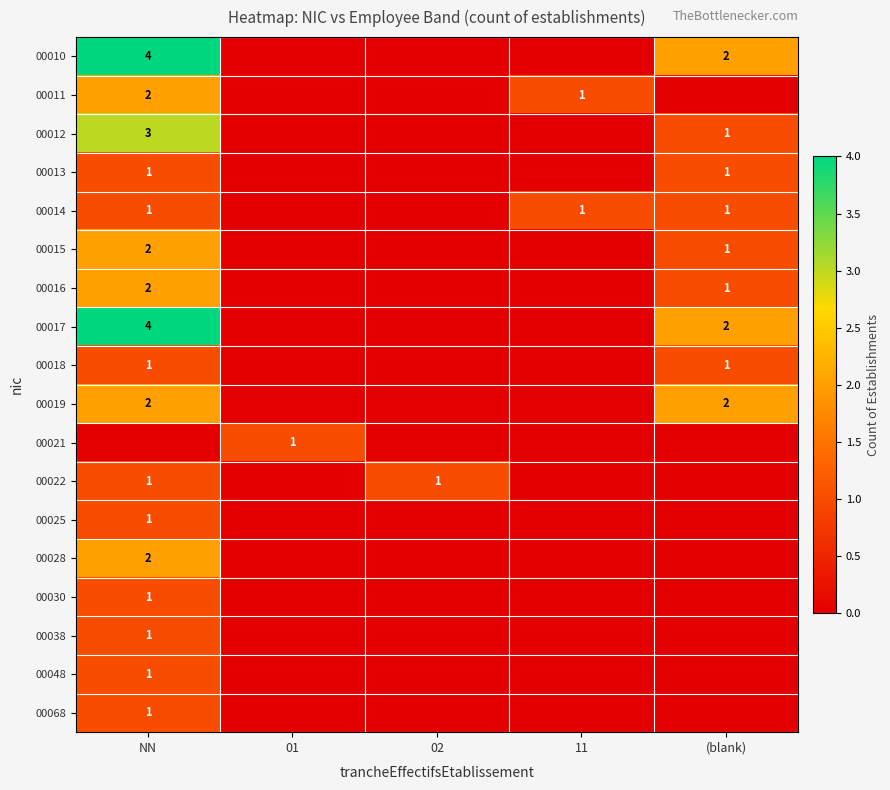

What is the total value across all series at 02?

1